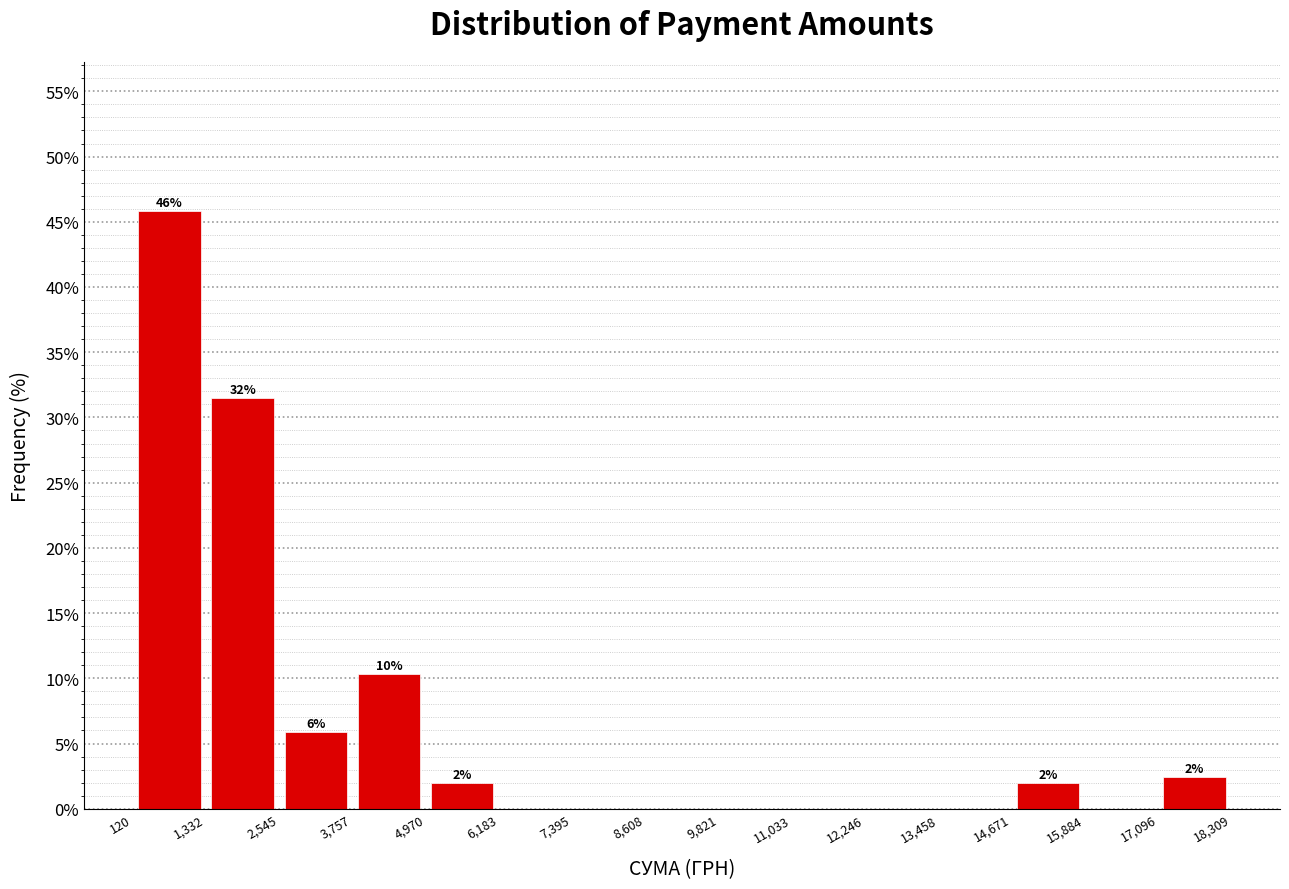

Over which range of the x-axis is the bar tallest?

120 to 1,332